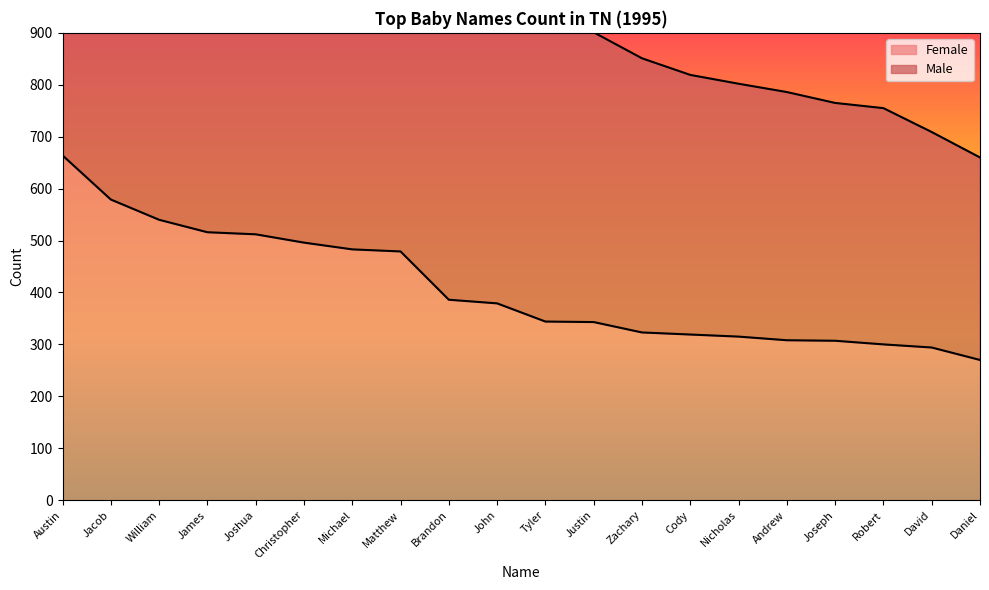

What is the spread (max minus min) of values at Andrew?

478